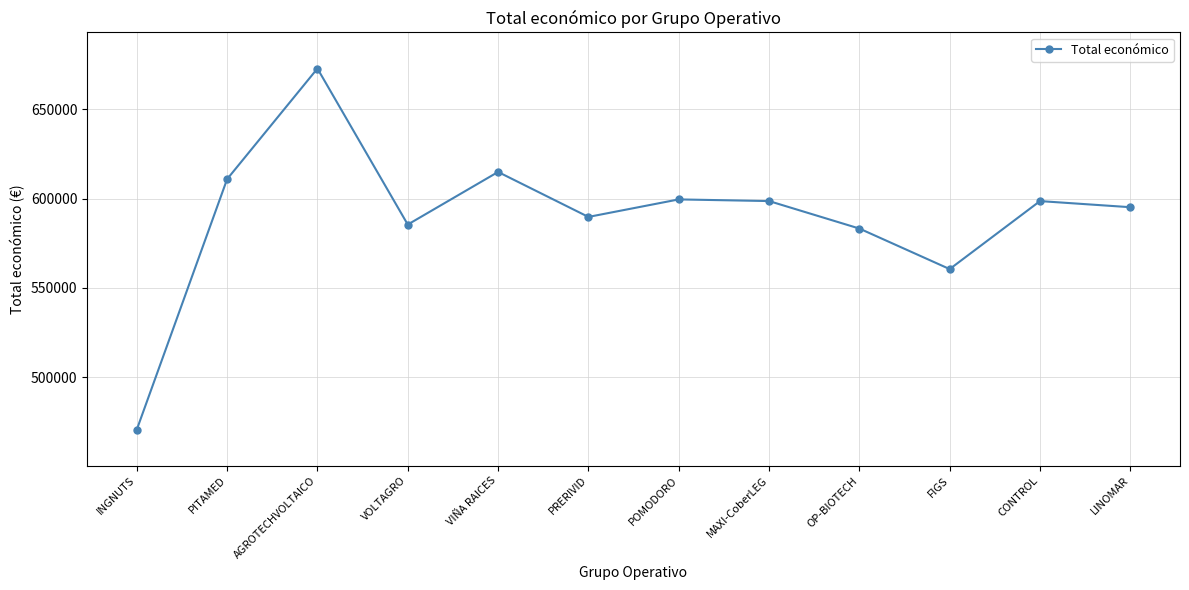

How many interior local peaks (higher than both neighbors) does the data have?

4